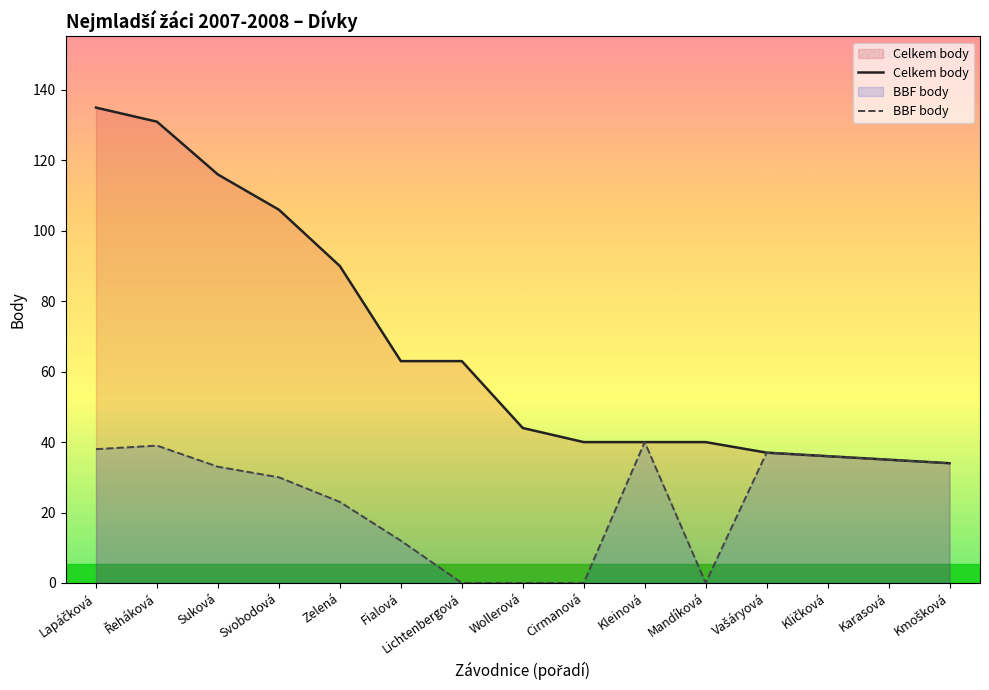

Where is Celkem body nearest to the value 84?

Zelená